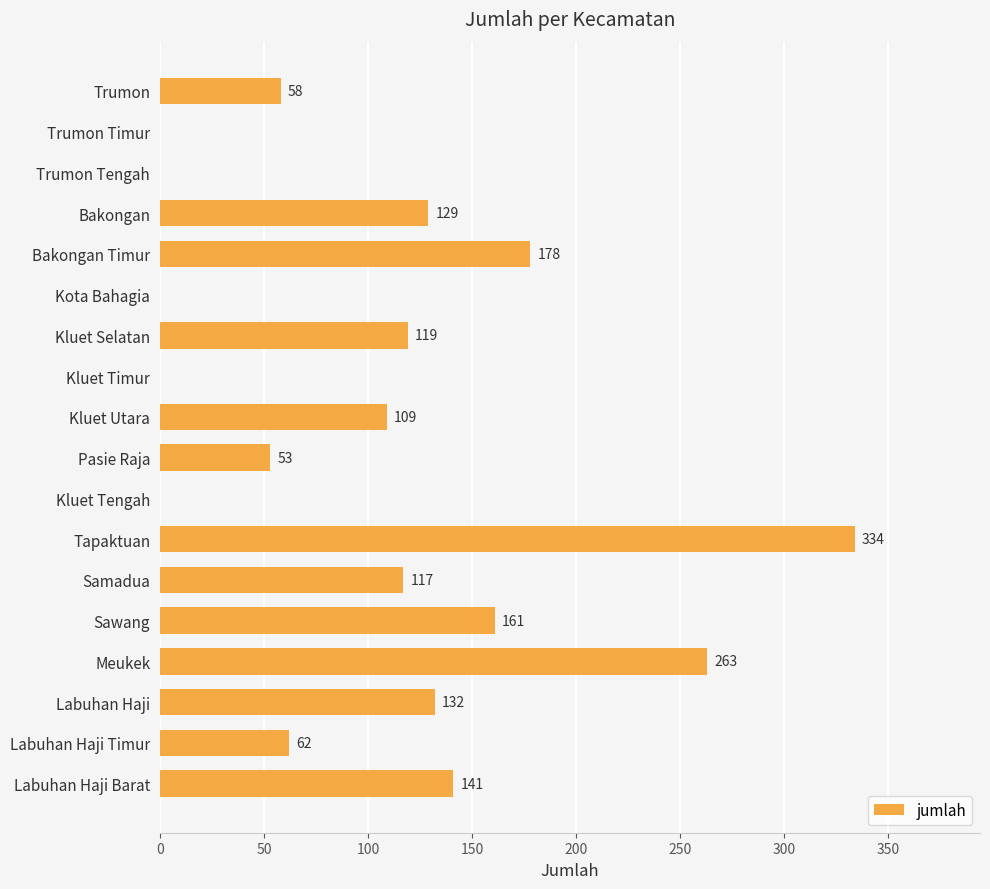

Reading bottom to top, what are all the values shown in this chart?

Labuhan Haji Barat=141	Labuhan Haji Timur=62	Labuhan Haji=132	Meukek=263	Sawang=161	Samadua=117	Tapaktuan=334	Kluet Tengah=0	Pasie Raja=53	Kluet Utara=109	Kluet Timur=0	Kluet Selatan=119	Kota Bahagia=0	Bakongan Timur=178	Bakongan=129	Trumon Tengah=0	Trumon Timur=0	Trumon=58